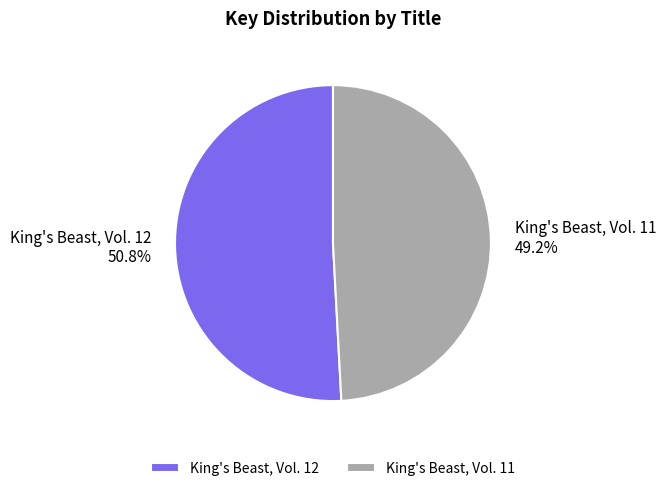

To the nearest percent, what portion does King's Beast, Vol. 11 represent?

49%